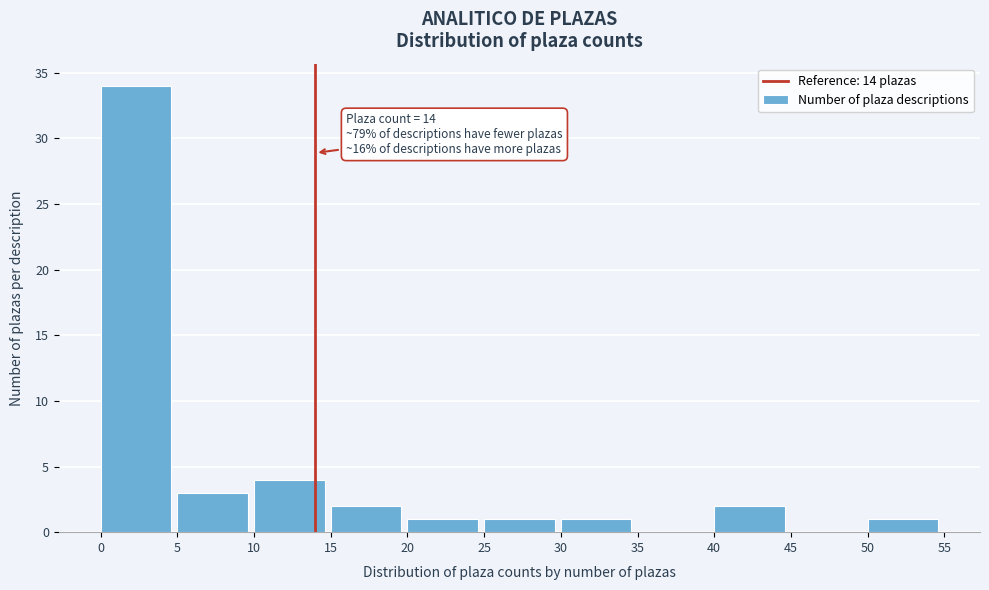

Which range on the x-axis has the tallest bar?

0 to 5